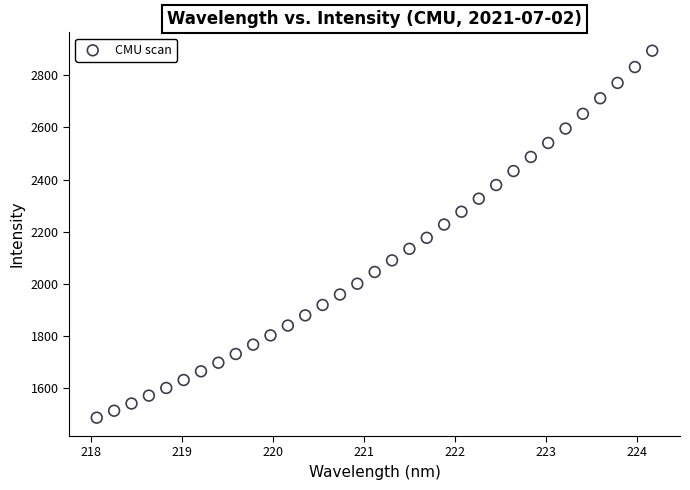

What is the range of X values (max minus min)?

6.1